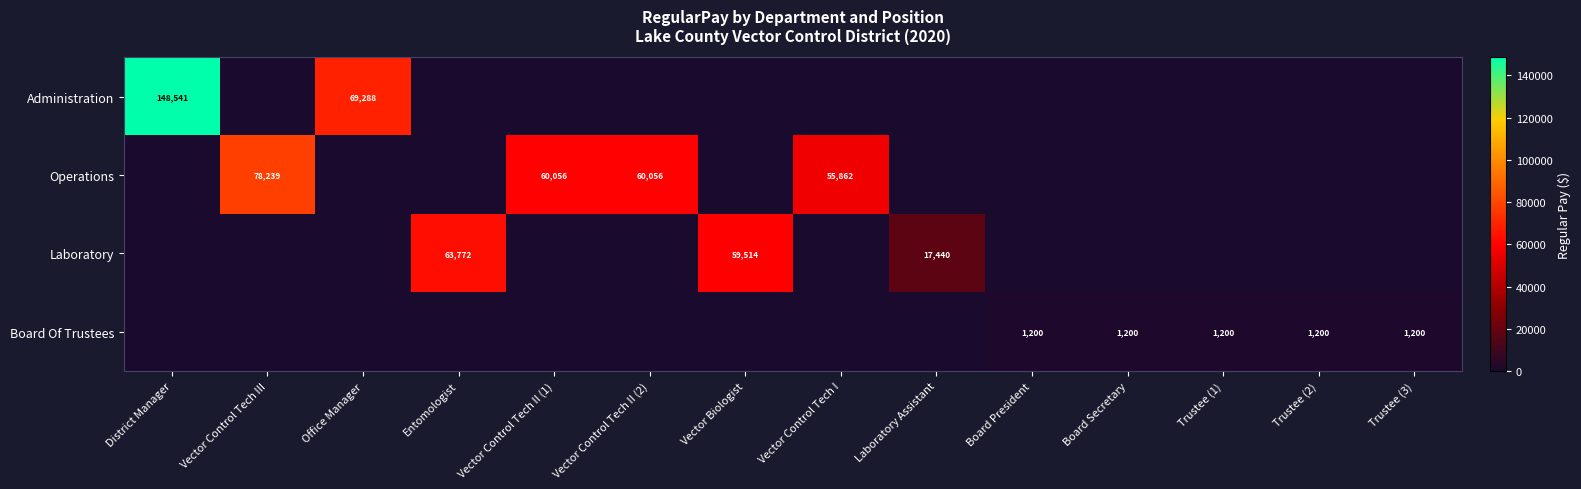

Which label corresponds to the largest value in the chart?

District Manager